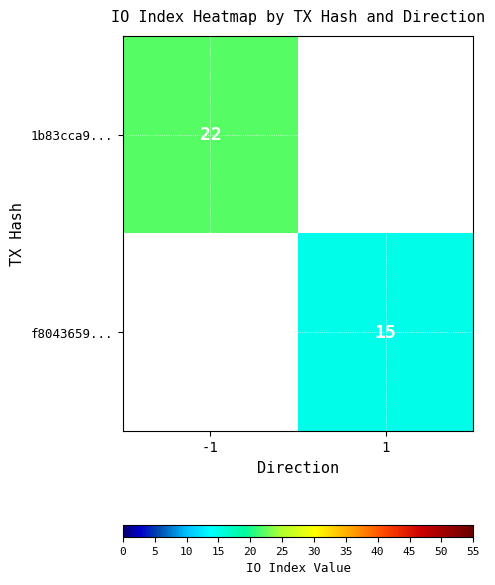

The 1b83cca9... series shows 38 at -1. True or false?

False